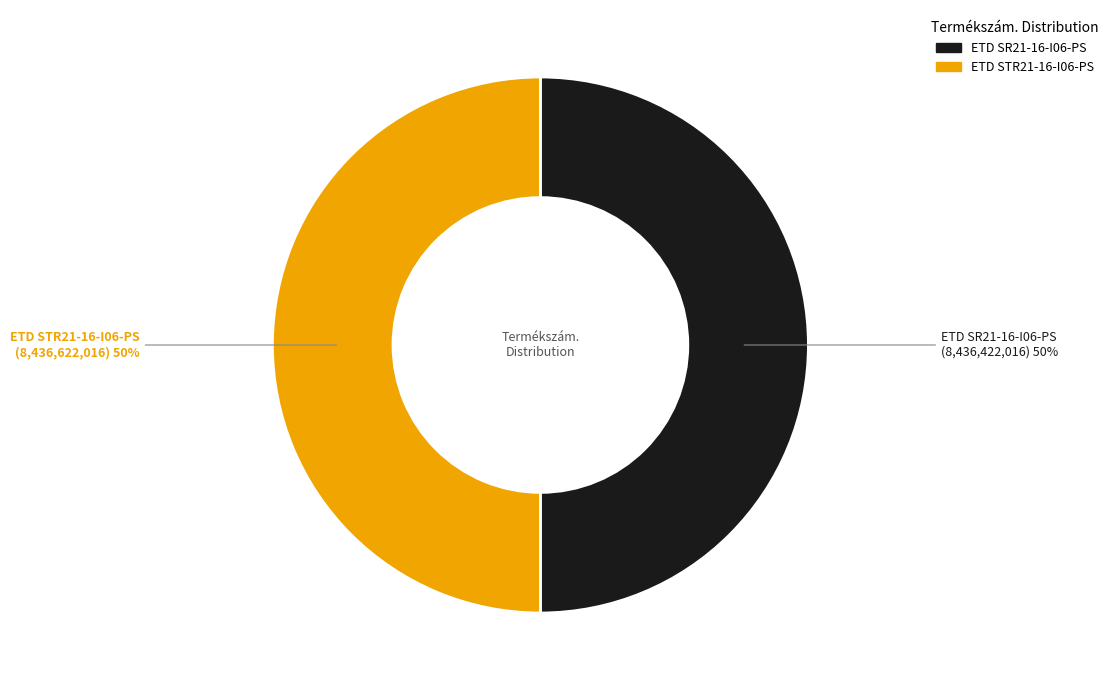

Approximately how many times larger is the value at ETD STR21-16-I06-PS compared to ETD SR21-16-I06-PS?

1.0